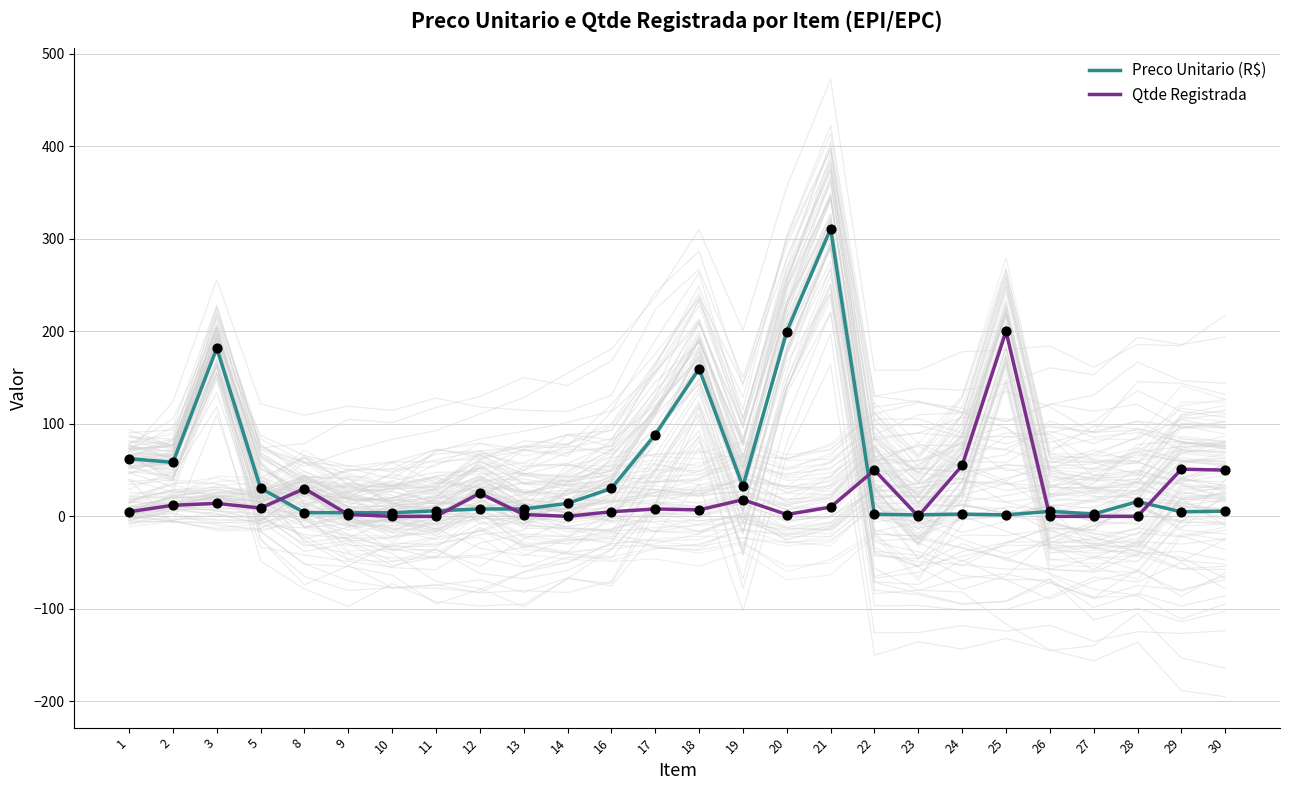

At how many categories does at least one series exceed 189?

3